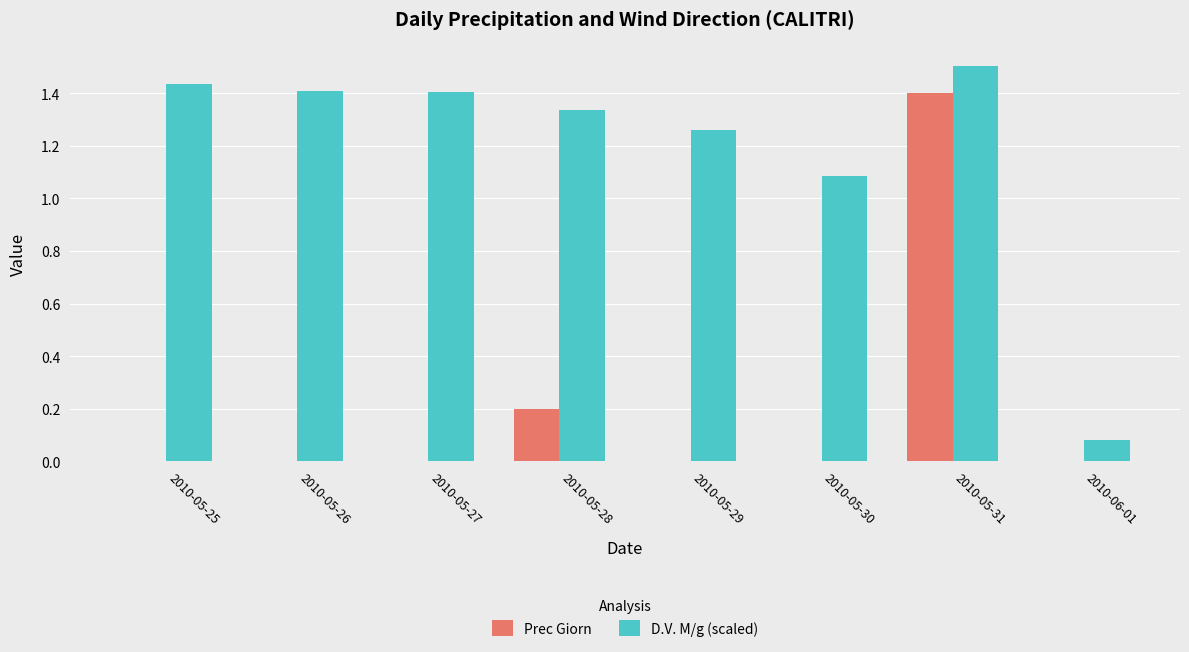

Is the value of D.V. M/g (scaled) at 2010-05-28 greater than the value of Prec Giorn at 2010-05-31?

No